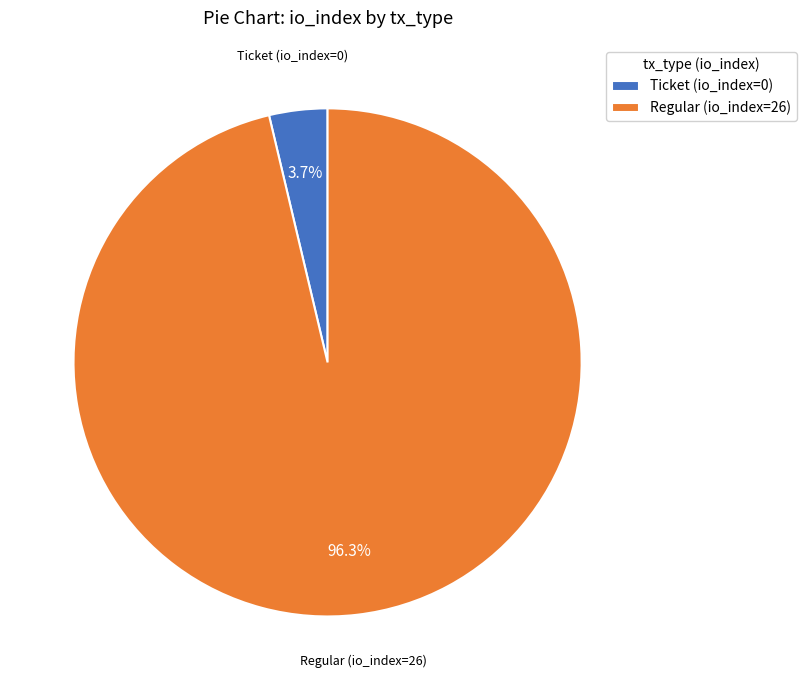

Which slice is the smallest?

Ticket (io_index=0)